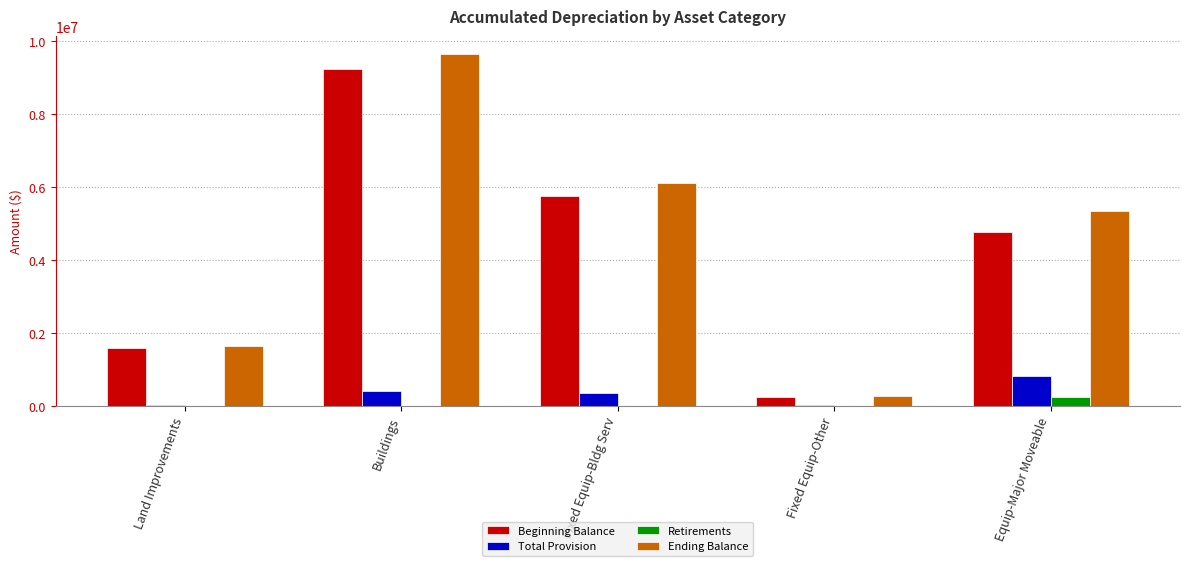

The value of Beginning Balance at Fixed Equip-Bldg Serv is 5757109.8. True or false?

True